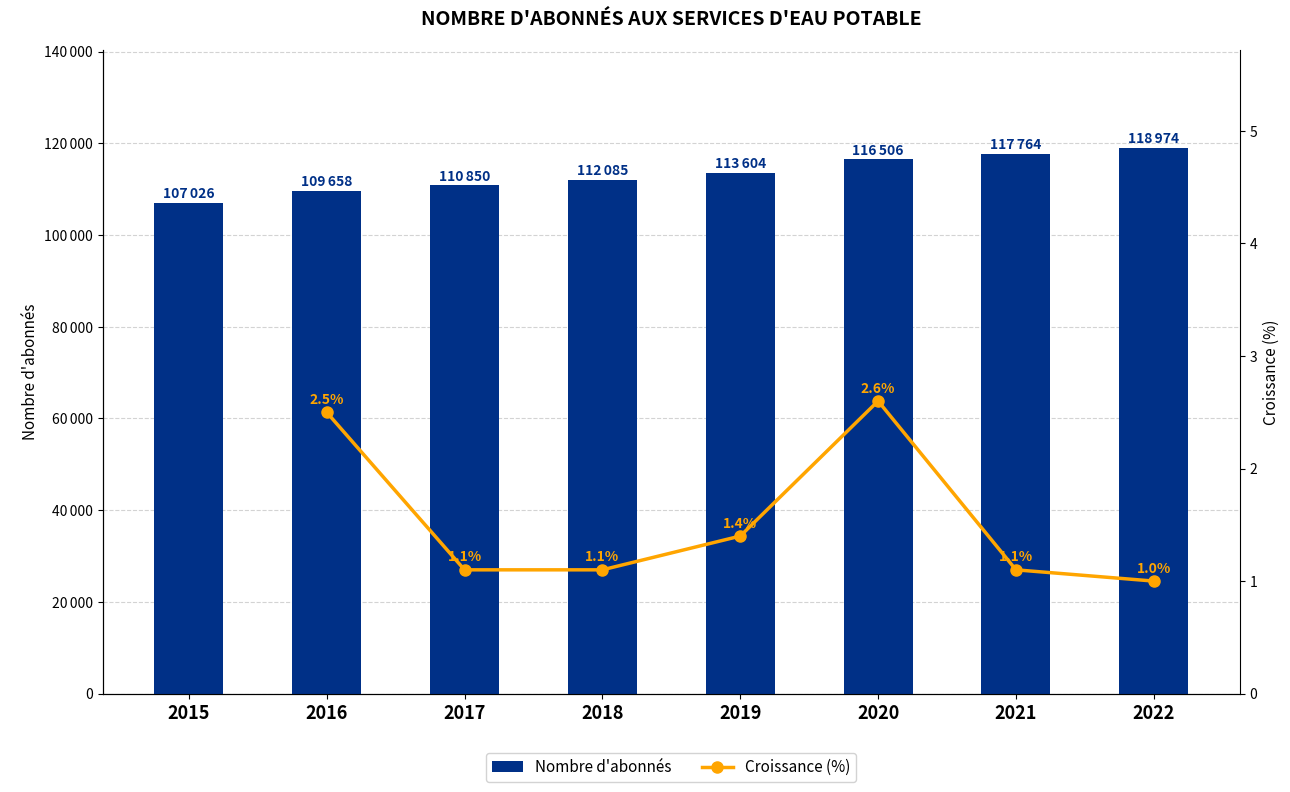

Between 2020 and 2019, which is larger?

2020